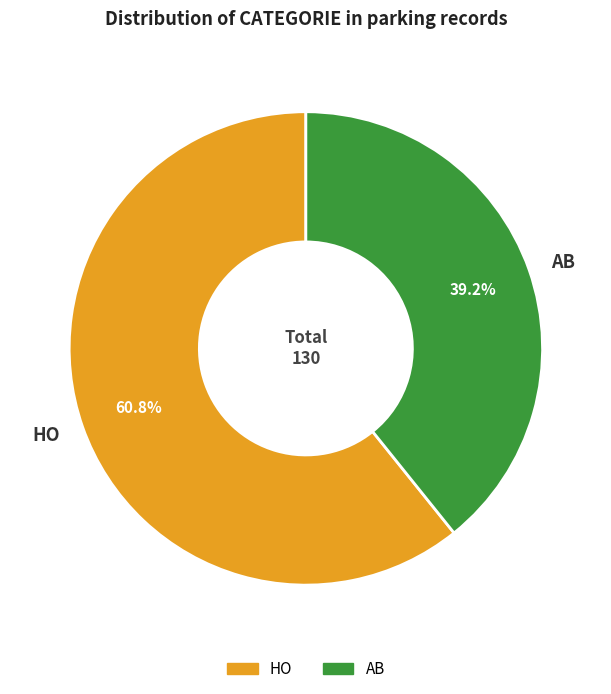

Combined, what portion of the pie is HO and AB?

100.0%